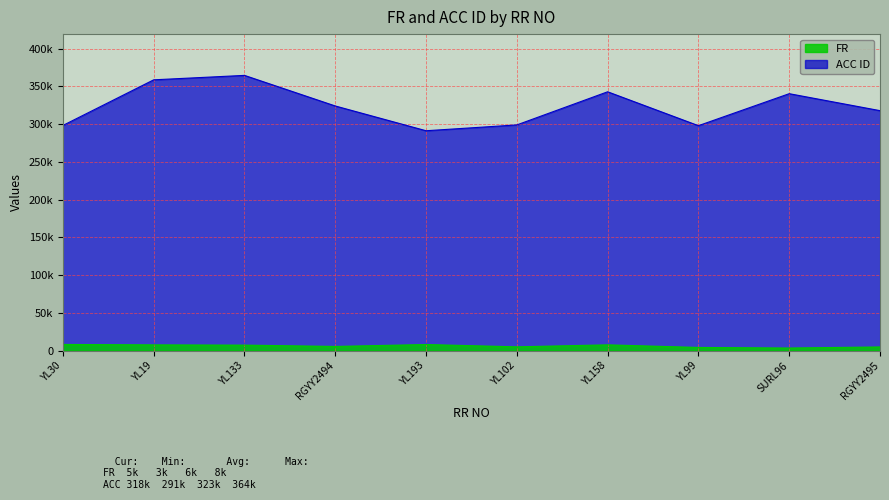

Between YL193 and RGYY2495, which is larger?

YL193